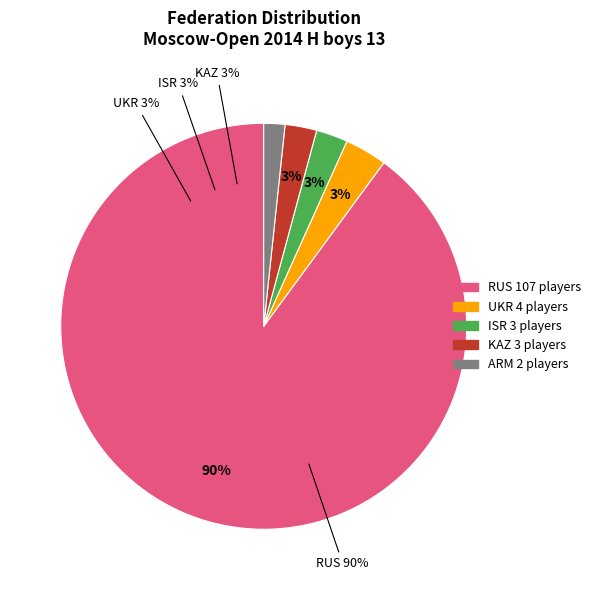

The KAZ slice represents 3% of the pie. True or false?

True